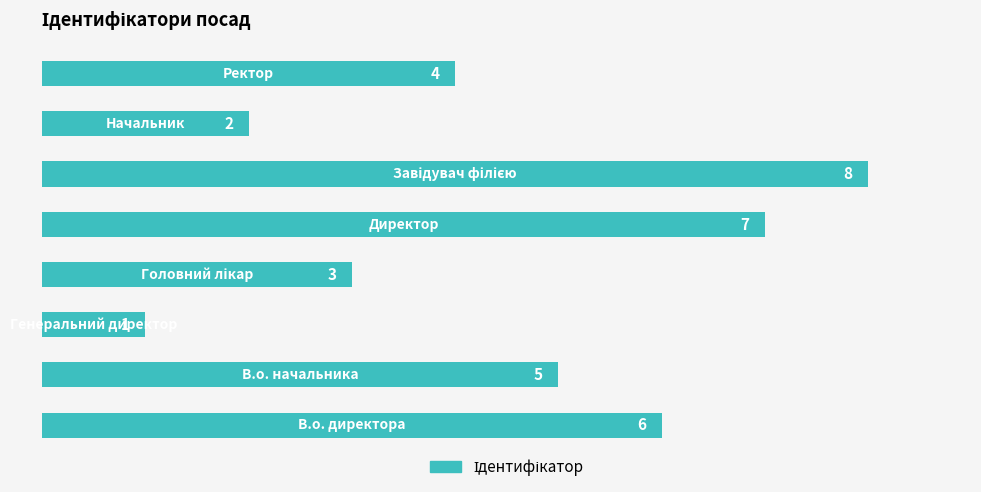

What is the maximum value shown in the chart?

8